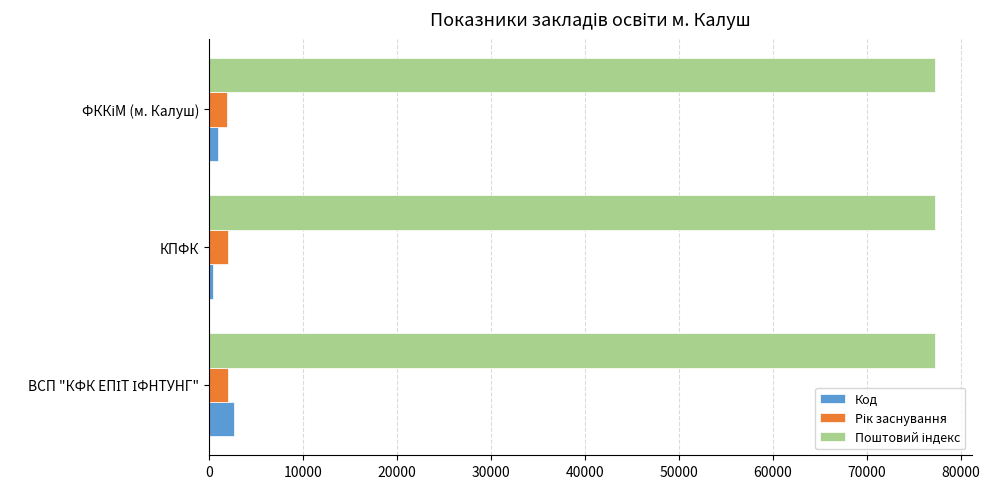

What is the highest value of the Код series?

2651